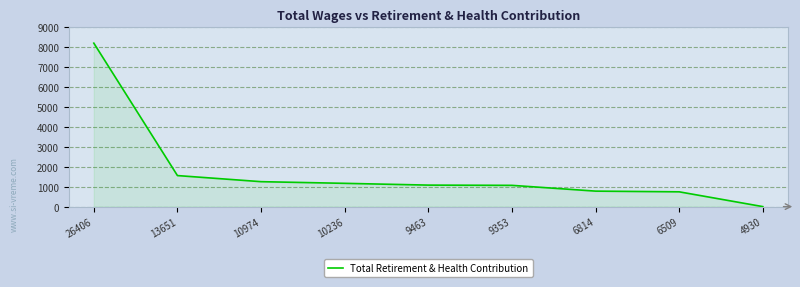

The value at 10236 is 1169. True or false?

True